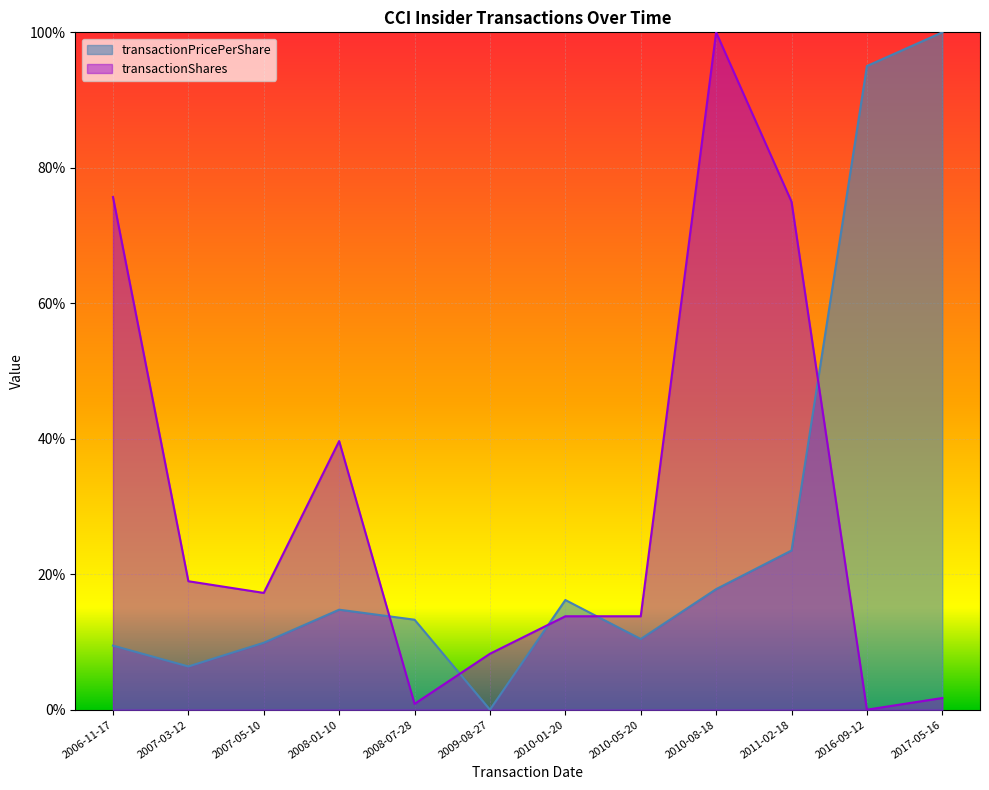

How many positive values does the transactionShares series have?

11